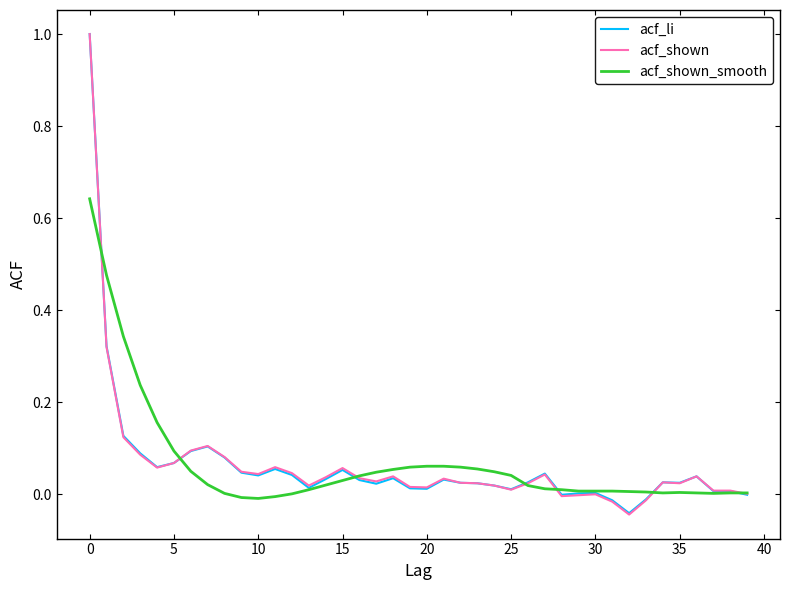

Which series has the widest spread of values?

acf_shown